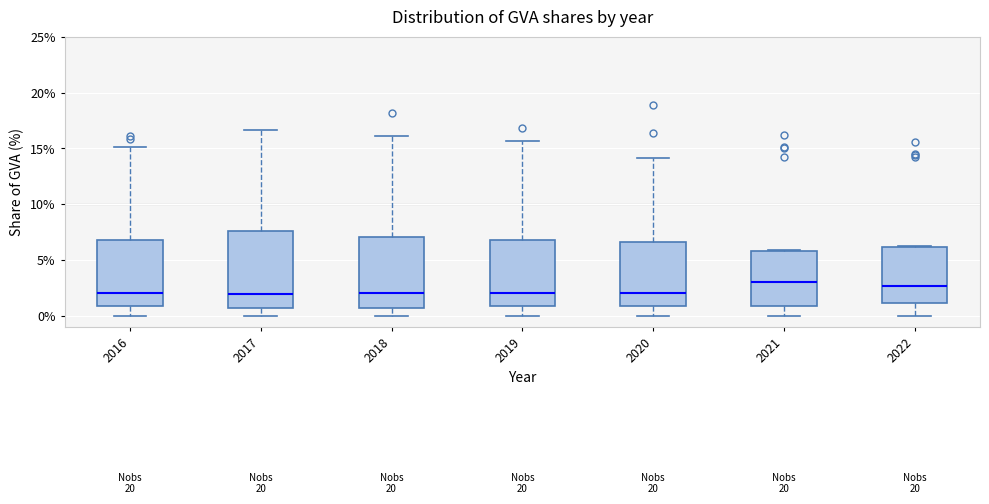

Where does the upper whisker of the box at x = 2016 end on the y-axis? The values are not printed on the chart, so give them approximately, as read against the axis.

15.0